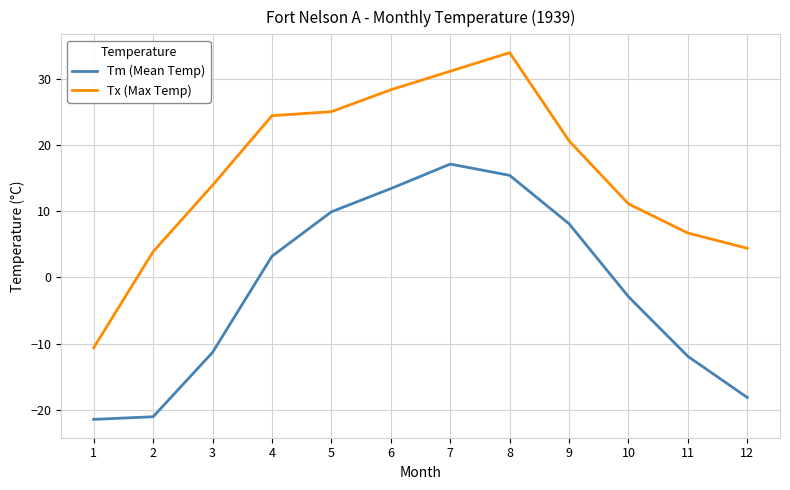

True or false: Tx (Max Temp) and Tm (Mean Temp) intersect in this chart.

False